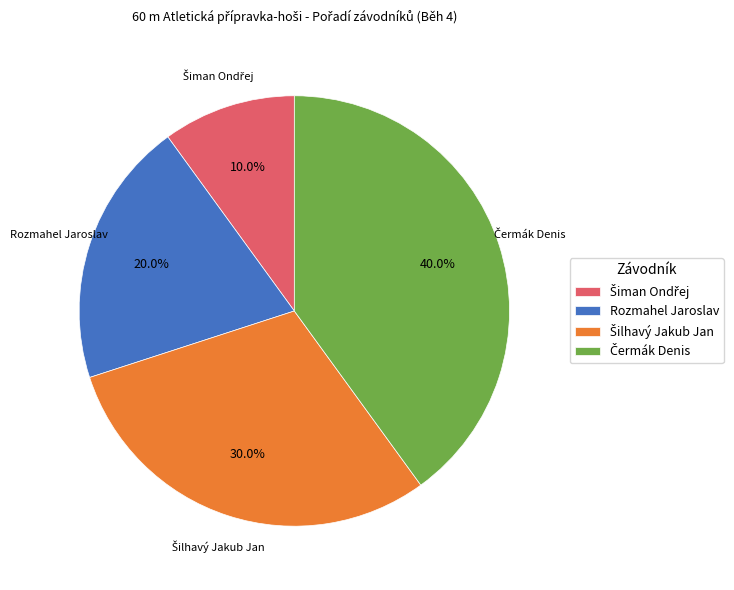

Is it true that Rozmahel Jaroslav is 20% of the pie?

True